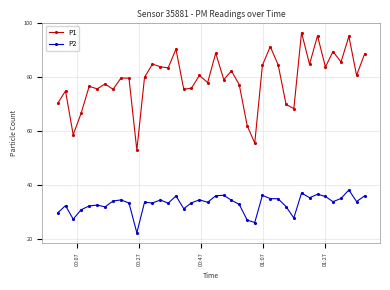

What is the maximum value shown in the chart?

96.3